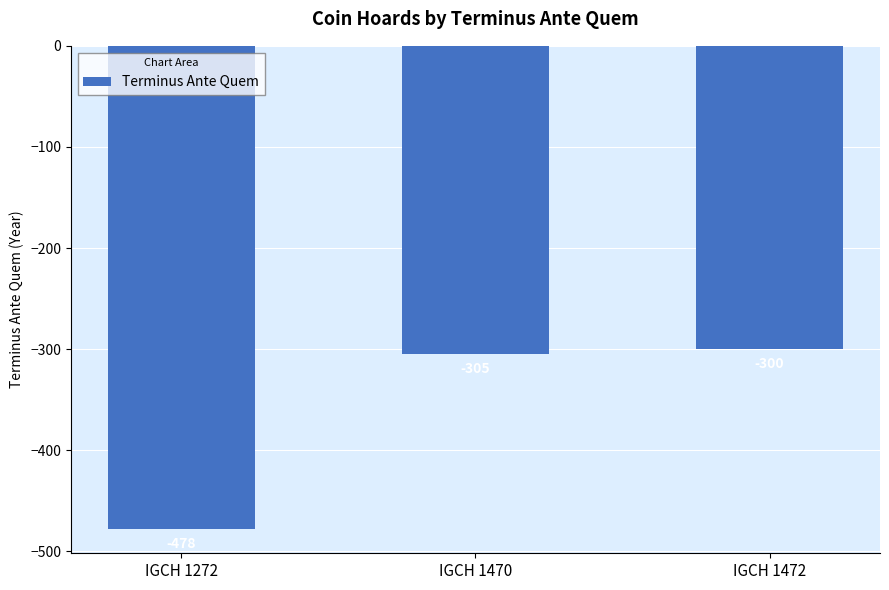

True or false: the data shows -305 at IGCH 1470.

True